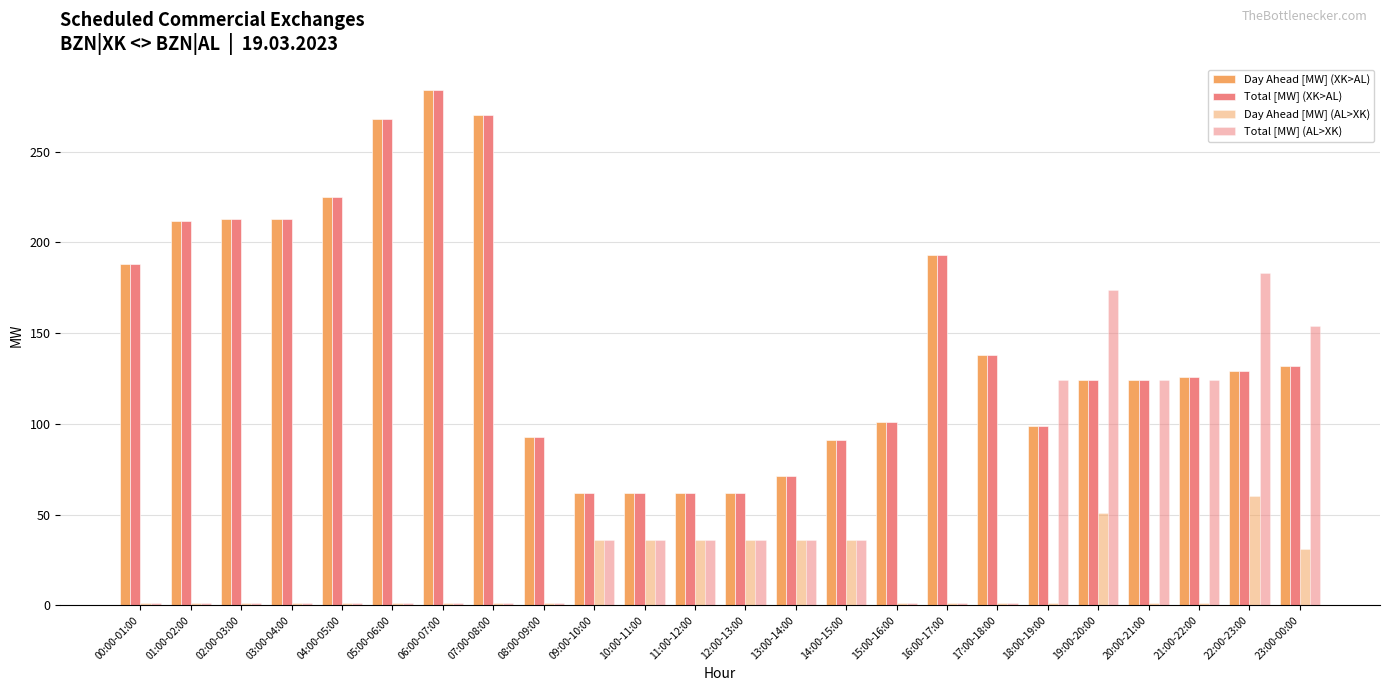

Reading left to right, list all the values displayed in this chart.

Day Ahead [MW] (XK>AL): 188	212	213	213	225	268	284	270	93	62	62	62	62	71	91	101	193	138	99	124	124	126	129	132
Total [MW] (XK>AL): 188	212	213	213	225	268	284	270	93	62	62	62	62	71	91	101	193	138	99	124	124	126	129	132
Day Ahead [MW] (AL>XK): 1	1	1	1	1	1	1	1	1	36	36	36	36	36	36	1	1	1	1	51	1	1	60	31
Total [MW] (AL>XK): 1	1	1	1	1	1	1	1	1	36	36	36	36	36	36	1	1	1	124	174	124	124	183	154